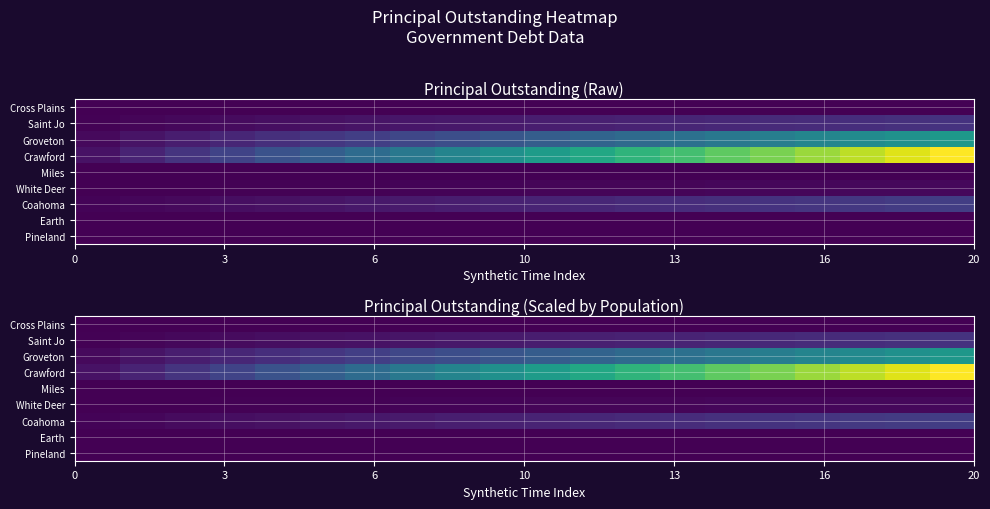

How many distinct data groups are displayed?

9